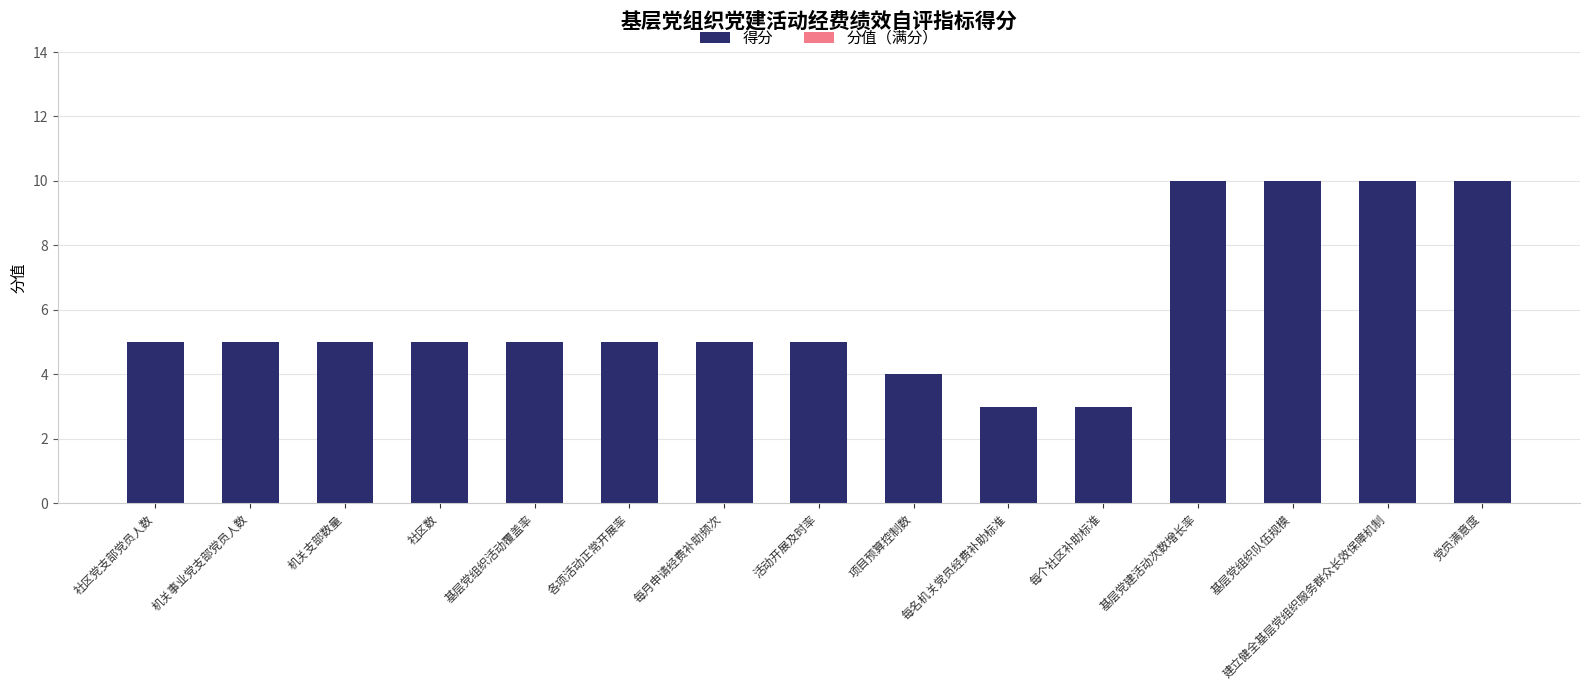

What is the sum of all values?

90